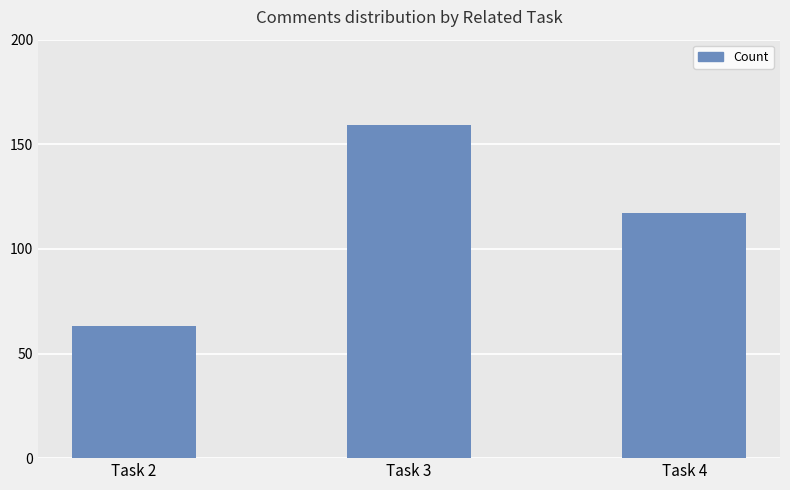

Reading left to right, transcribe all the data shown in this chart.

63	159	117